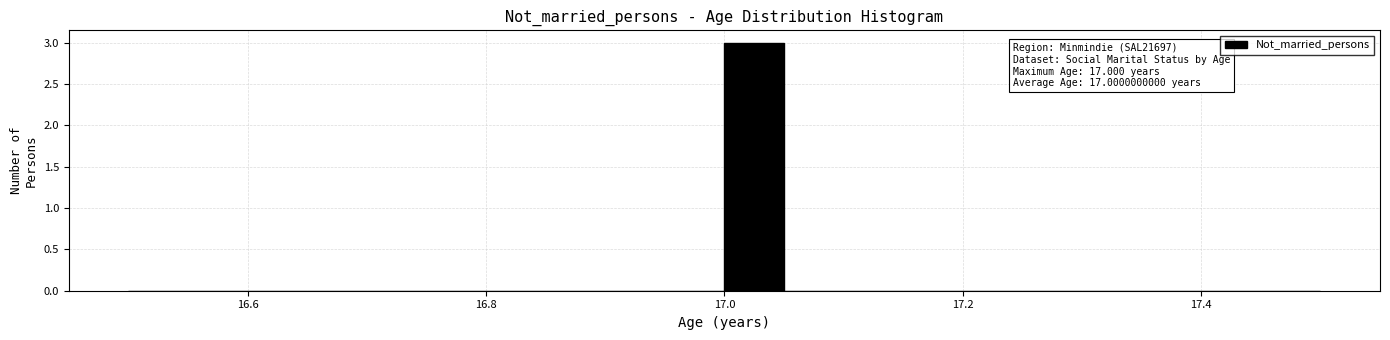

Around what value on the x-axis is the tallest bar? Give the approximate position of its centre, as read against the axis.

17.02